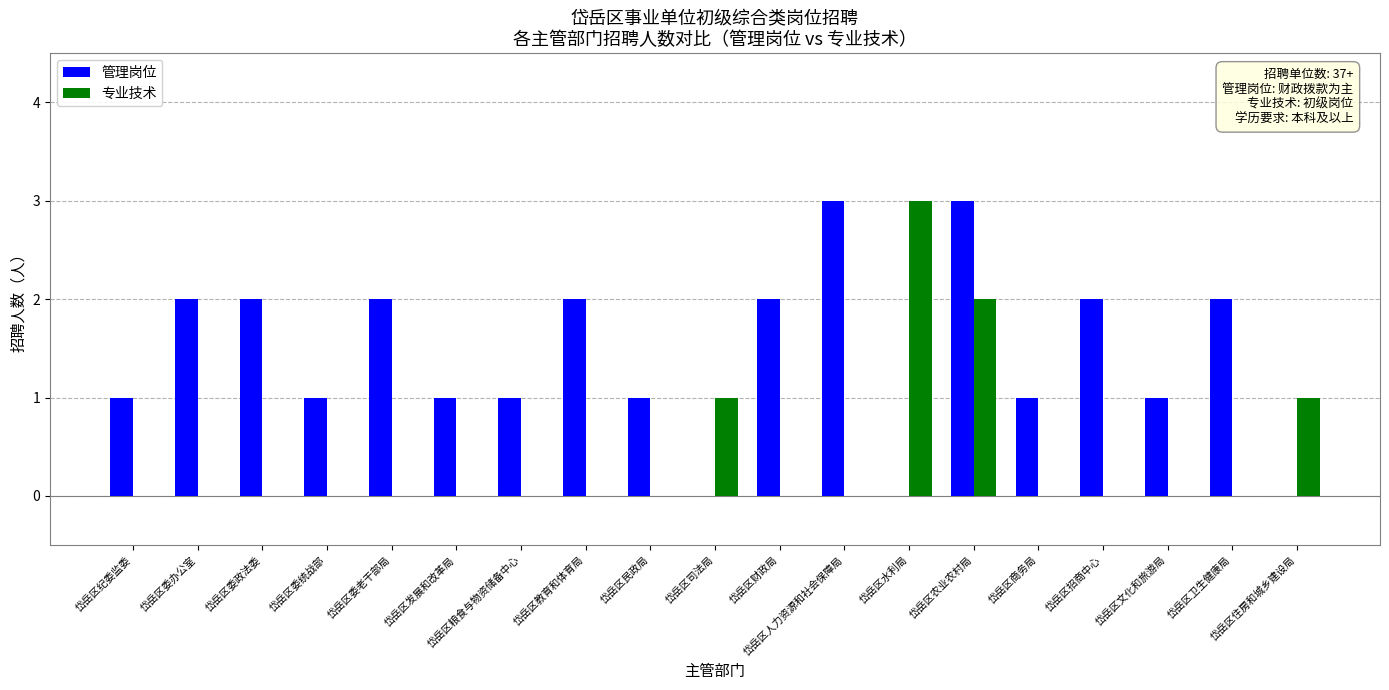

What value does the 专业技术 series have at 岱岳区水利局?

3